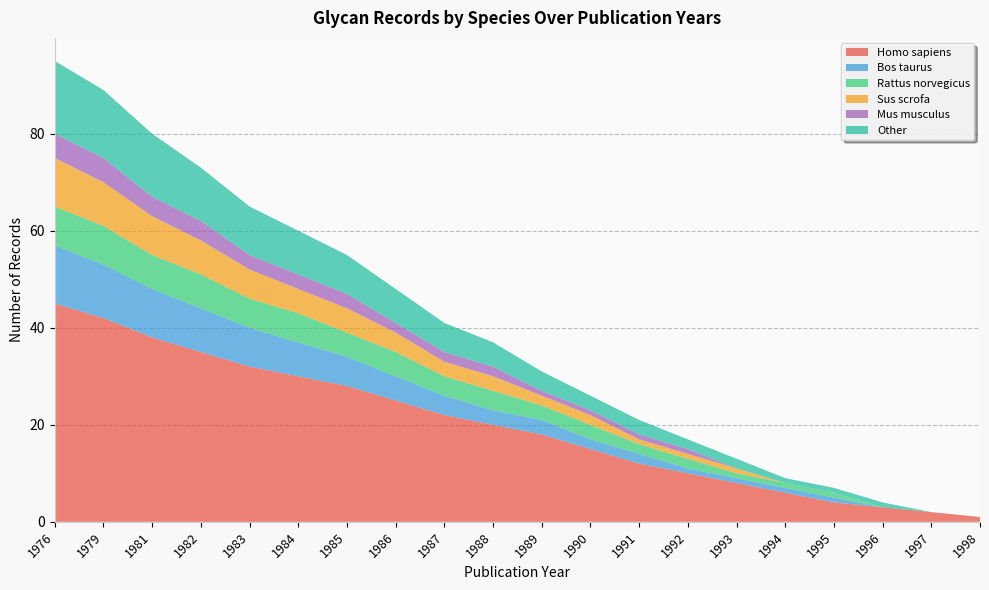

Reading left to right, extract all data points from this chart.

Homo sapiens: 1976=45	1979=42	1981=38	1982=35	1983=32	1984=30	1985=28	1986=25	1987=22	1988=20	1989=18	1990=15	1991=12	1992=10	1993=8	1994=6	1995=4	1996=3	1997=2	1998=1
Bos taurus: 1976=12	1979=11	1981=10	1982=9	1983=8	1984=7	1985=6	1986=5	1987=4	1988=3	1989=3	1990=2	1991=2	1992=1	1993=1	1994=1	1995=1	1996=0	1997=0	1998=0
Rattus norvegicus: 1976=8	1979=8	1981=7	1982=7	1983=6	1984=6	1985=5	1986=5	1987=4	1988=4	1989=3	1990=3	1991=2	1992=2	1993=1	1994=1	1995=1	1996=0	1997=0	1998=0
Sus scrofa: 1976=10	1979=9	1981=8	1982=7	1983=6	1984=5	1985=5	1986=4	1987=3	1988=3	1989=2	1990=2	1991=1	1992=1	1993=1	1994=0	1995=0	1996=0	1997=0	1998=0
Mus musculus: 1976=5	1979=5	1981=4	1982=4	1983=3	1984=3	1985=3	1986=2	1987=2	1988=2	1989=1	1990=1	1991=1	1992=1	1993=0	1994=0	1995=0	1996=0	1997=0	1998=0
Other: 1976=15	1979=14	1981=13	1982=11	1983=10	1984=9	1985=8	1986=7	1987=6	1988=5	1989=4	1990=3	1991=3	1992=2	1993=2	1994=1	1995=1	1996=1	1997=0	1998=0